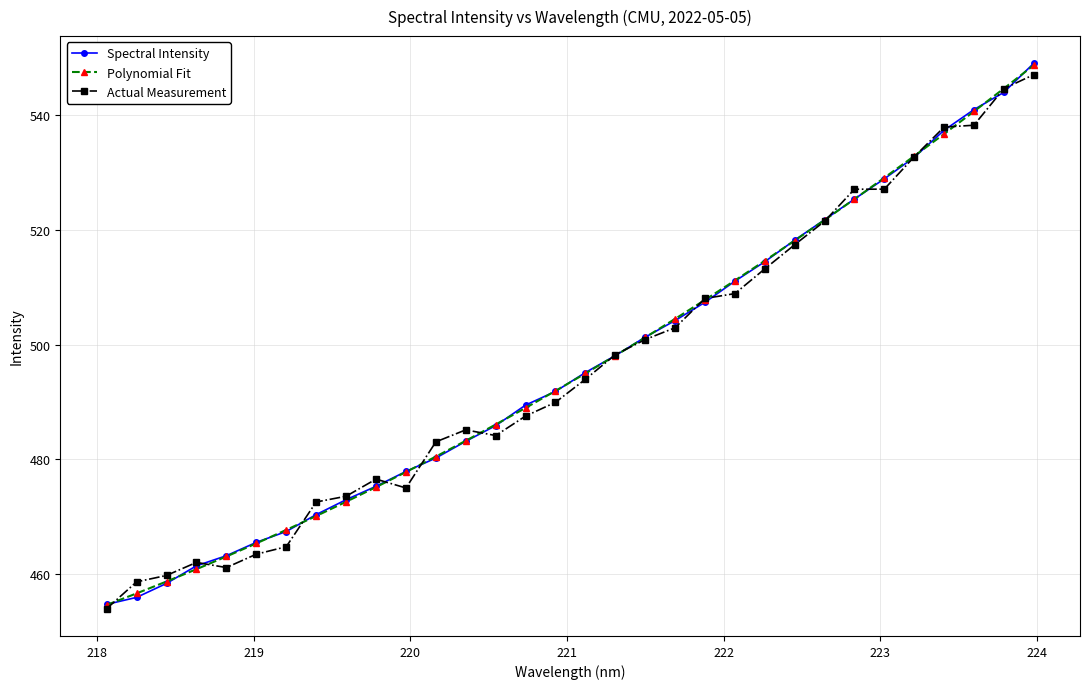

What is the value of the Actual Measurement point at the 20th from the left?

503.0